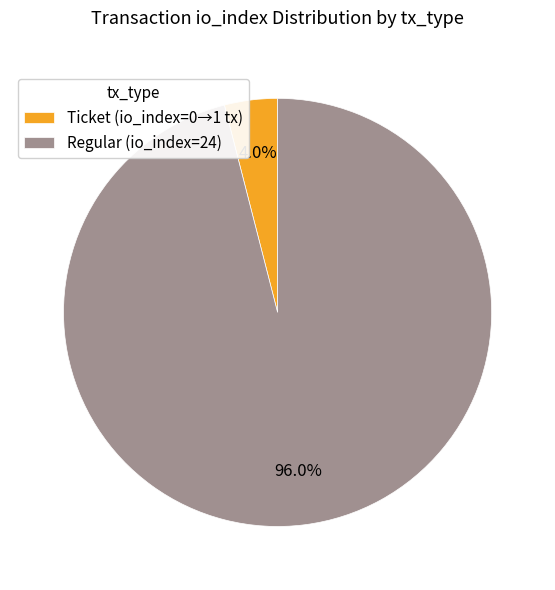

To the nearest percent, what is the average slice percentage?

50%